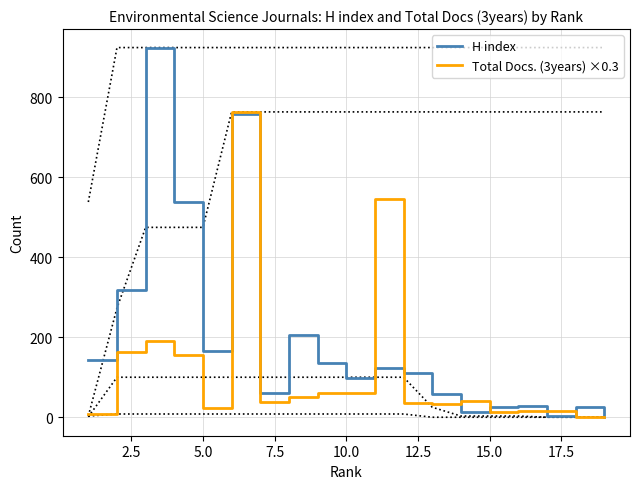

The value of Total Docs. (3years) ×0.3 at 5.0 is 24.3. True or false?

True